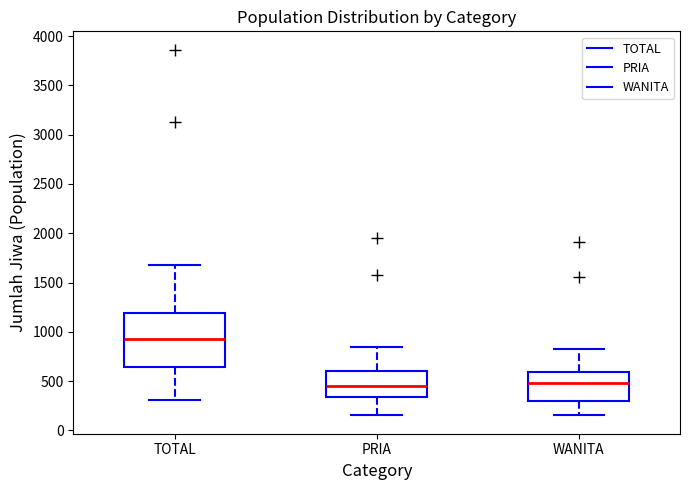

Where does the upper whisker of the box for WANITA end on the y-axis? The values are not printed on the chart, so give them approximately, as read against the axis.

850